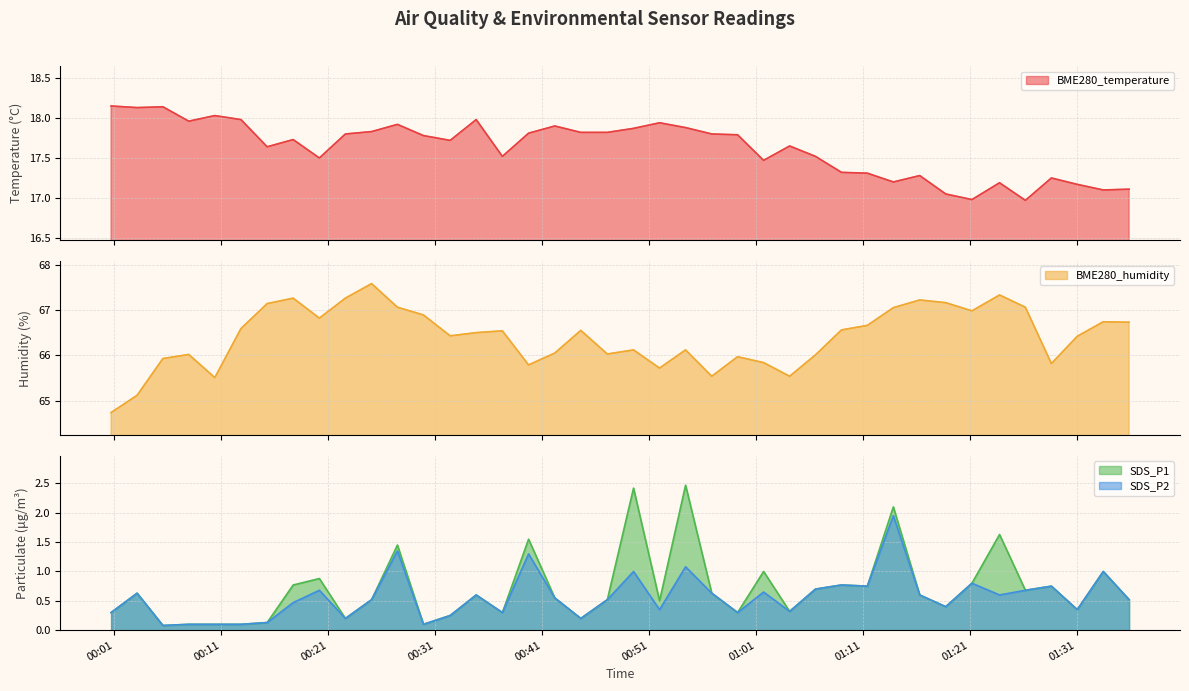

What are all the series names shown in the legend?

BME280_temperature, BME280_humidity, SDS_P1, SDS_P2